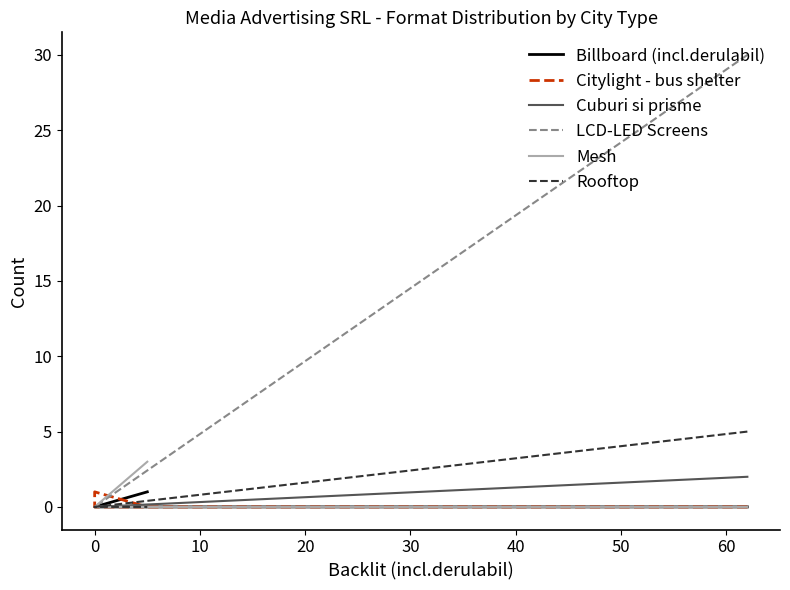

Reading right to left, extract all data points from this chart.

Billboard (incl.derulabil): 1	0	0	0
Citylight - bus shelter: 0	1	0	0
Cuburi si prisme: 0	0	0	2
LCD-LED Screens: 0	0	0	30
Mesh: 3	0	0	0
Rooftop: 0	0	0	5